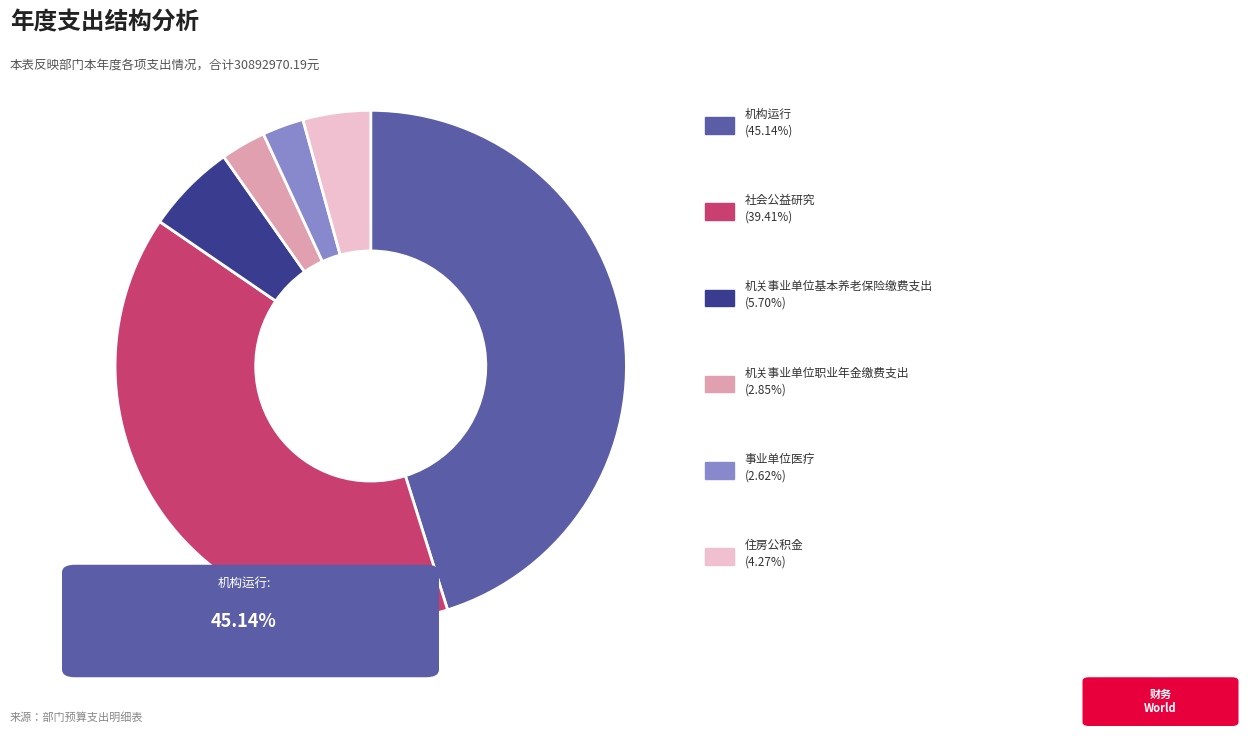

Is there a majority slice in this chart?

No